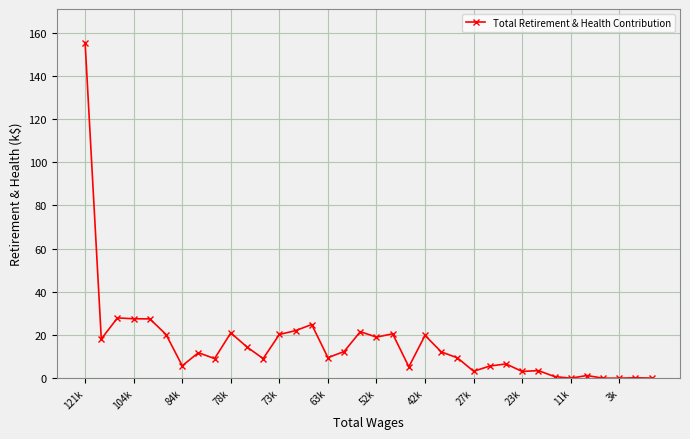

What is the greatest value displayed?

155.4